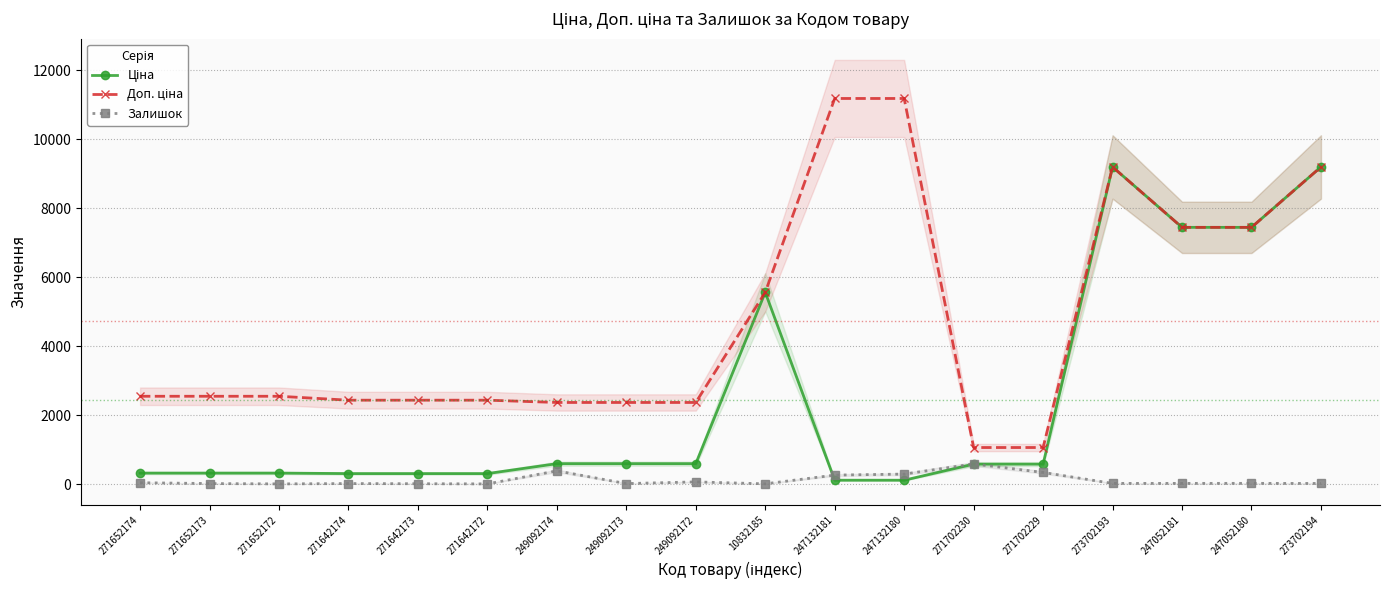

Is this an area chart (filled region under the line)?

No